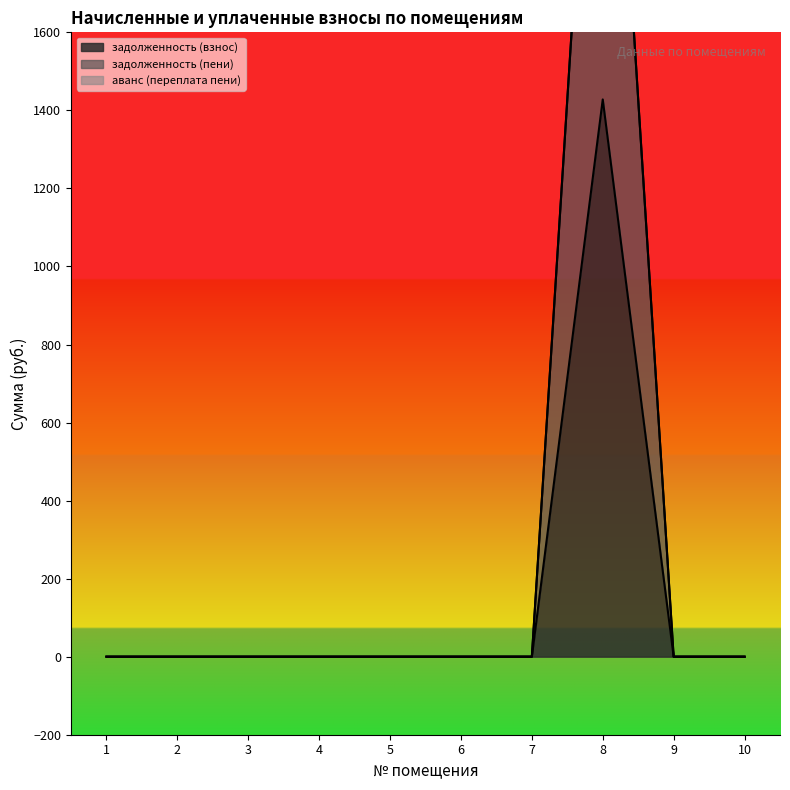

Reading left to right, extract all data points from this chart.

задолженность (взнос): 1=0	2=0	3=0	4=0	5=0	6=0	7=0	8=1428	9=0	10=0
задолженность (пени): 1=0	2=0	3=0	4=0	5=0	6=0	7=0	8=2856	9=0	10=0